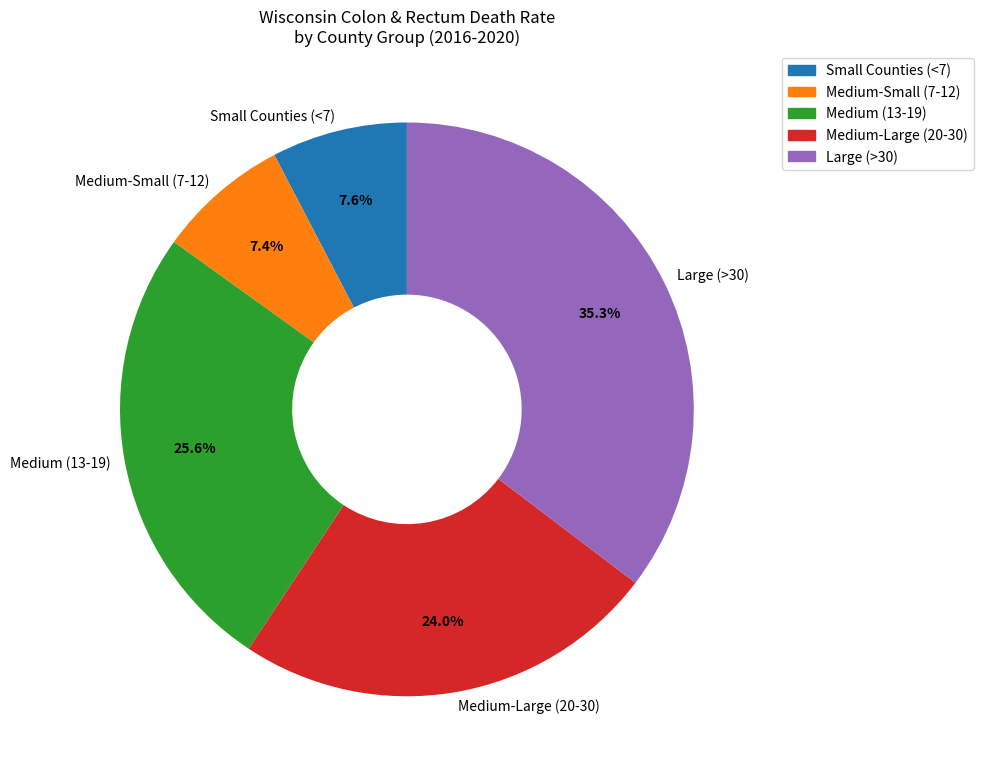

Which category has the biggest portion of the pie?

Large (>30)